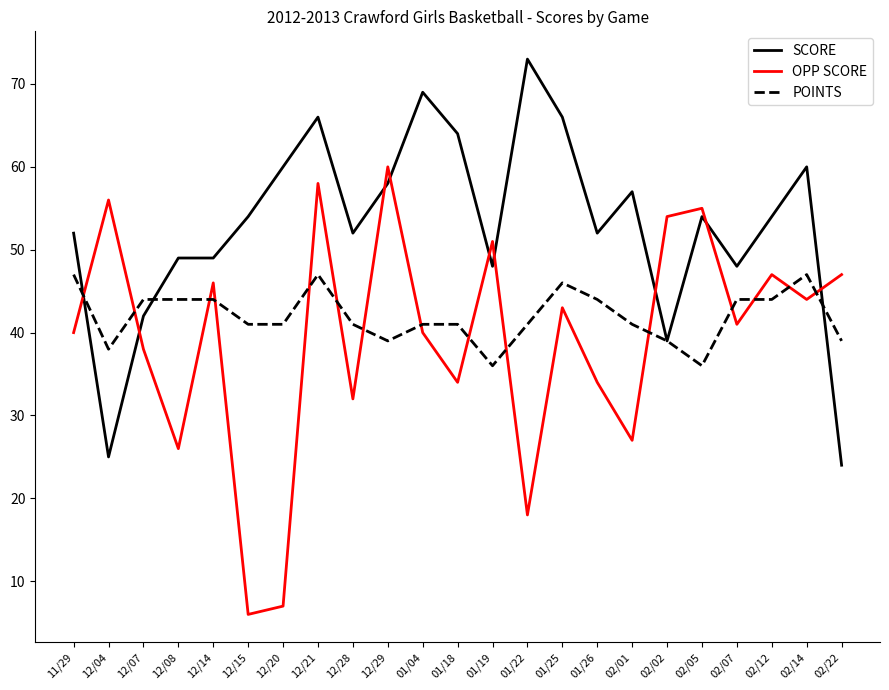

Read the SCORE value at 12/29, to the nearest 10.

60